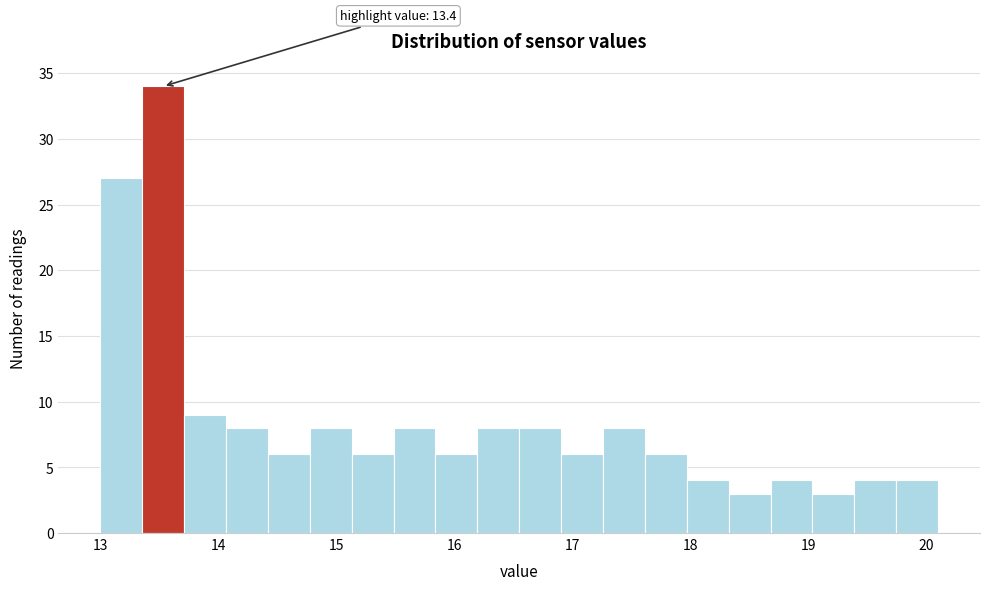

Around what value on the x-axis is the tallest bar? Give the approximate position of its centre, as read against the axis.

13.5